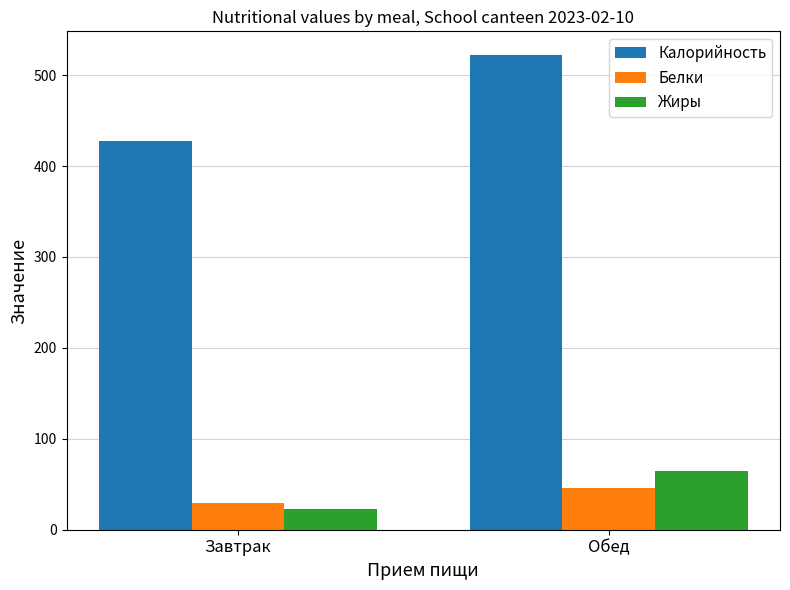

What is the sum of the Белки values at Обед and Завтрак?

75